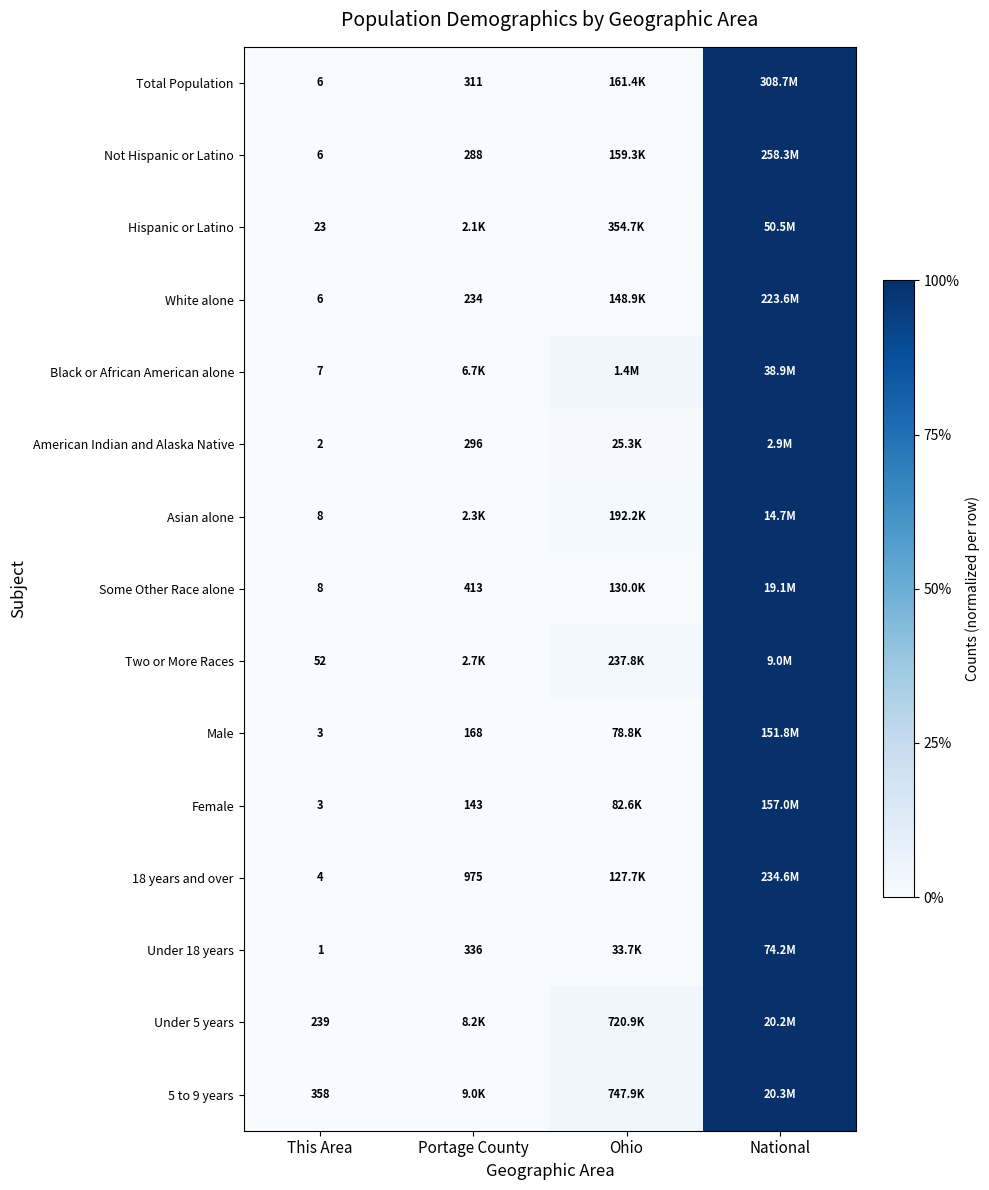

The value of Male at National is 0.7. True or false?

False